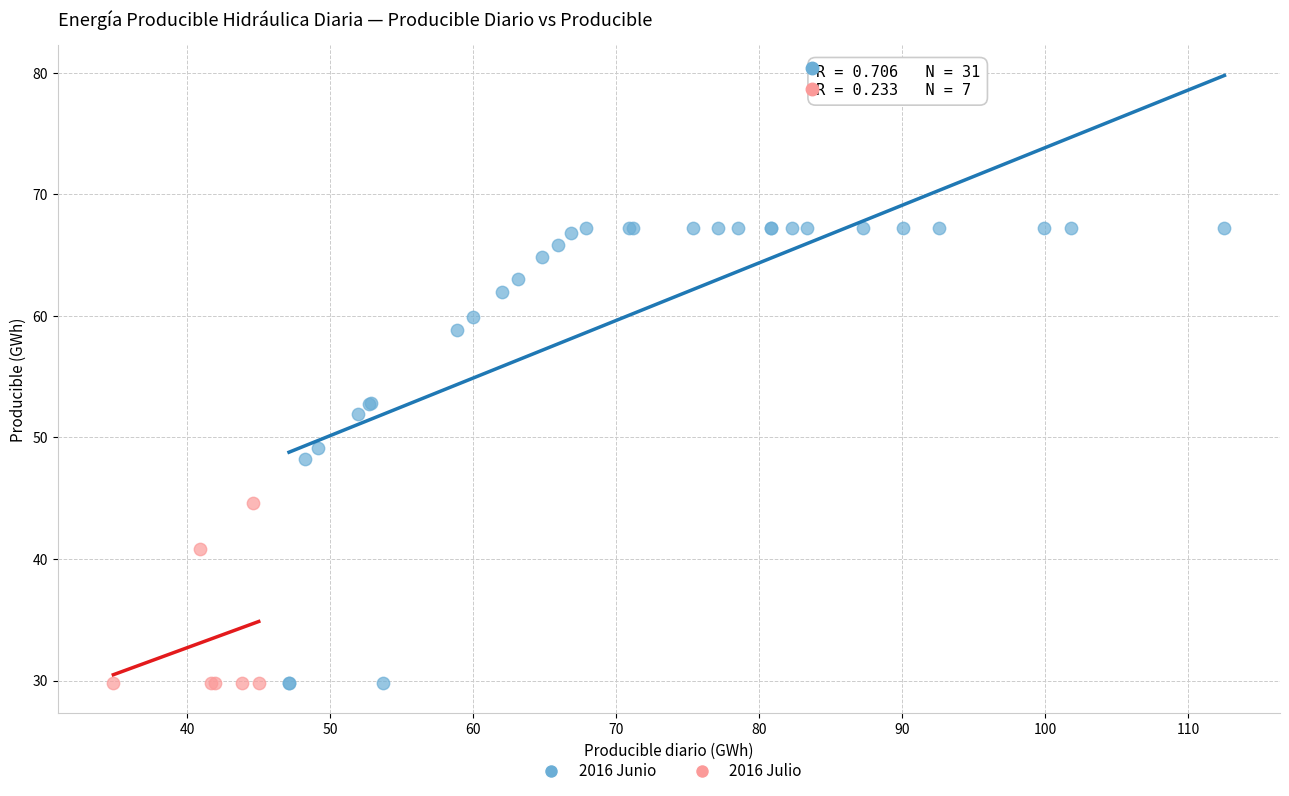

Which series reaches the maximum Y coordinate?

2016 Junio